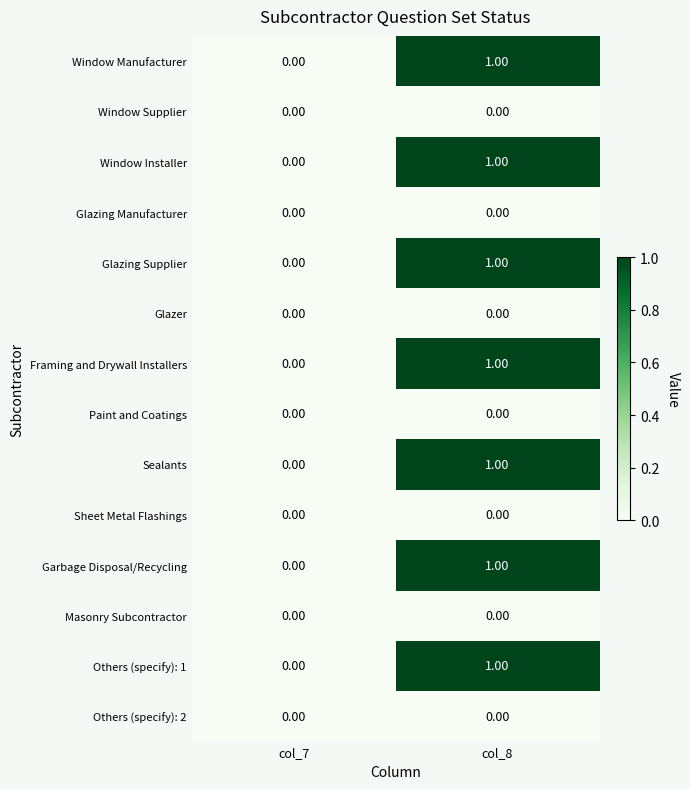

Is the value of Garbage Disposal/Recycling at col_8 greater than the value of Window Installer at col_7?

Yes